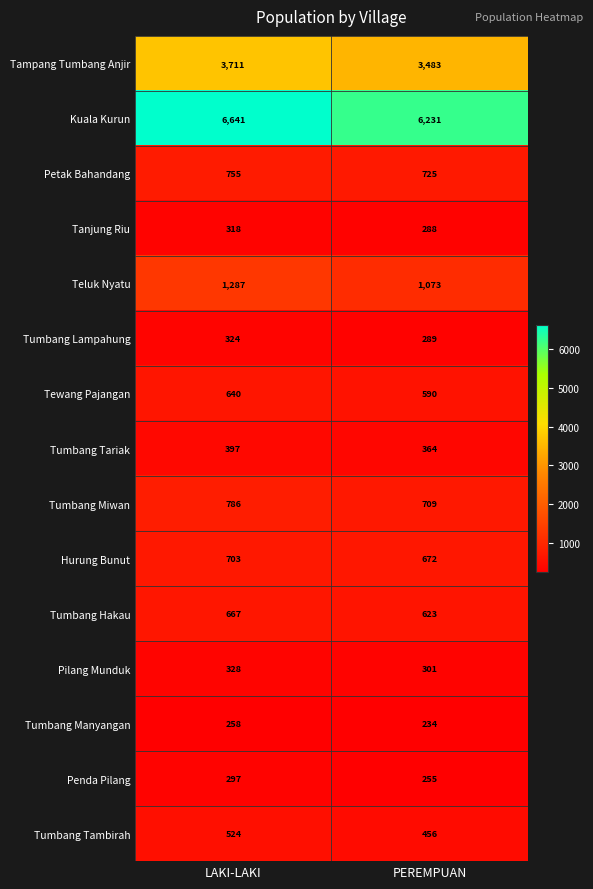

What is the spread (max minus min) of values at PEREMPUAN?

5997